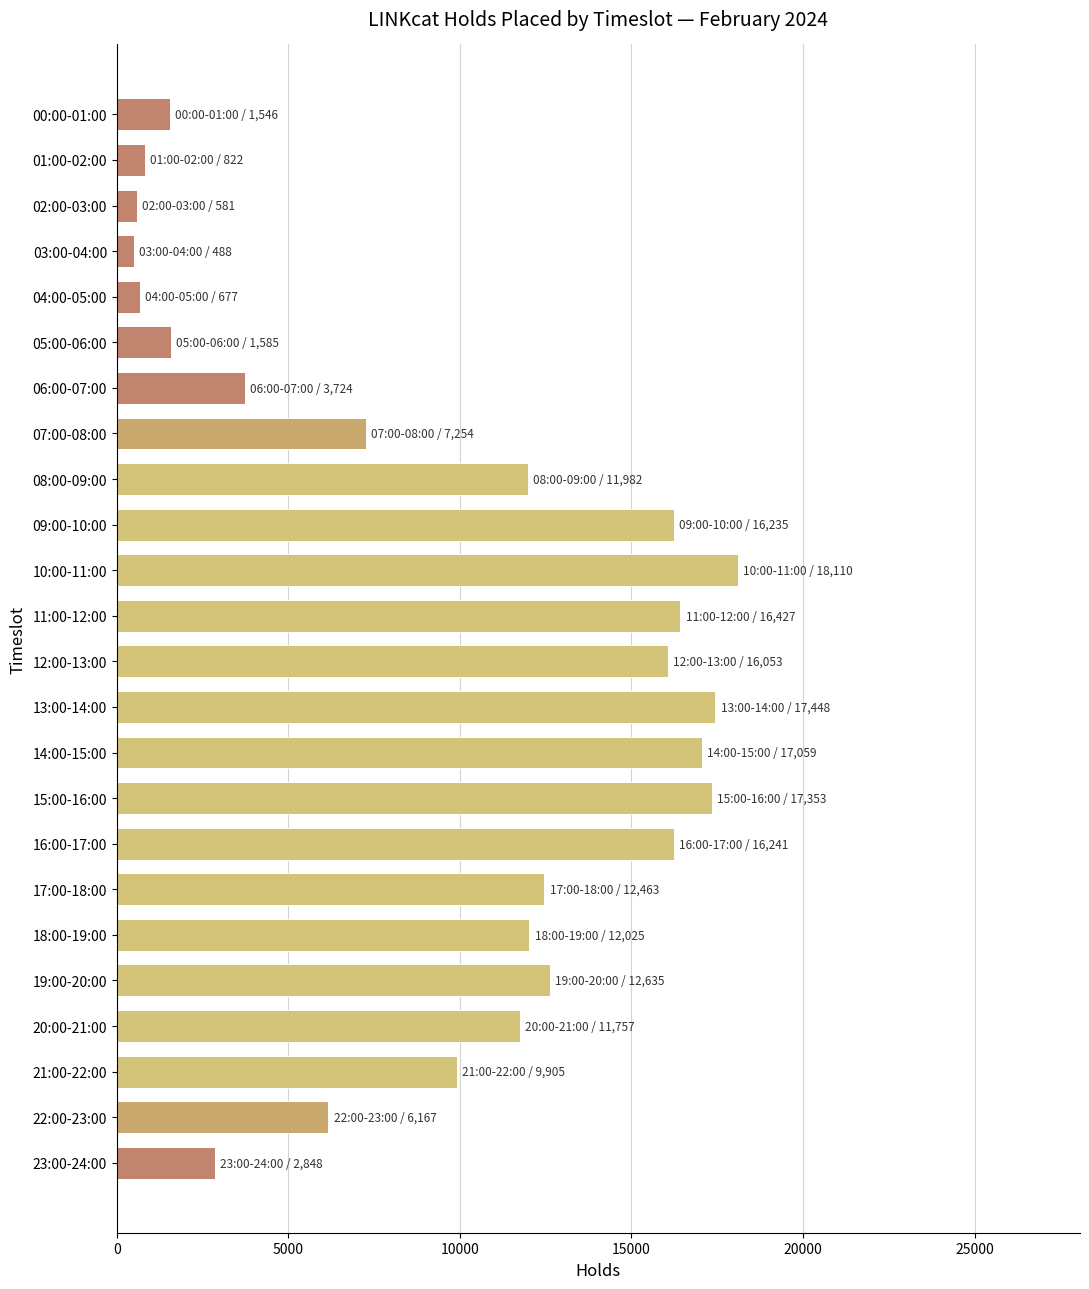

The chart shows a value of 677 at 04:00-05:00. True or false?

True